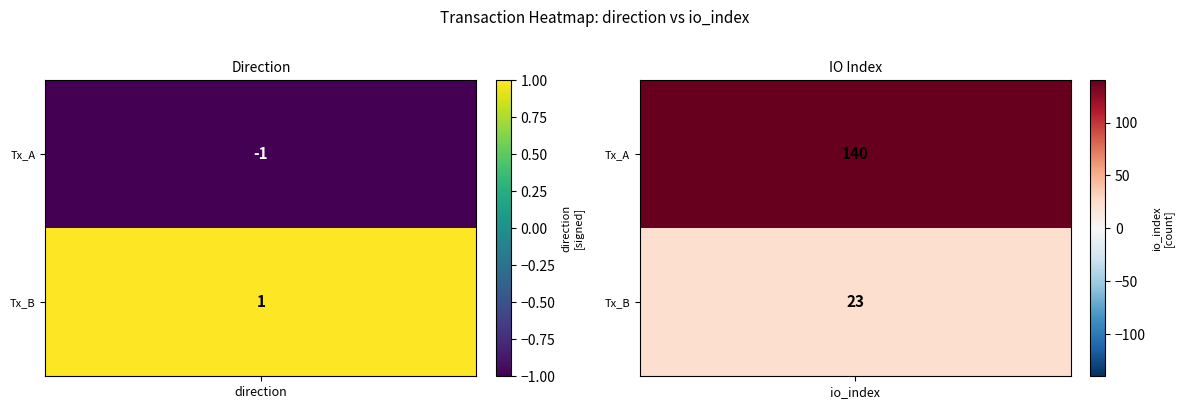

What is the greatest value displayed?

140